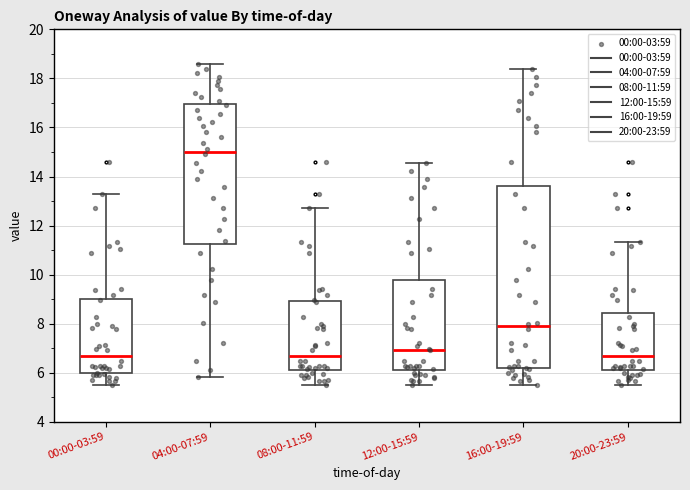

Reading left to right, transcribe this box plot: for each box, give where its median line is, the range the box spans, and where its two whiskers end, as read against the y-axis. The values are not printed on the chart, so give them approximately, as read against the axis.

00:00-03:59: median 6.8, box 6.0 to 9.0, whiskers 5.6 to 13.2
04:00-07:59: median 15.0, box 11.2 to 17.0, whiskers 5.8 to 18.6
08:00-11:59: median 6.8, box 6.2 to 9.0, whiskers 5.6 to 12.8
12:00-15:59: median 7.0, box 6.2 to 9.8, whiskers 5.6 to 14.6
16:00-19:59: median 8.0, box 6.2 to 13.6, whiskers 5.6 to 18.4
20:00-23:59: median 6.8, box 6.2 to 8.4, whiskers 5.6 to 11.4